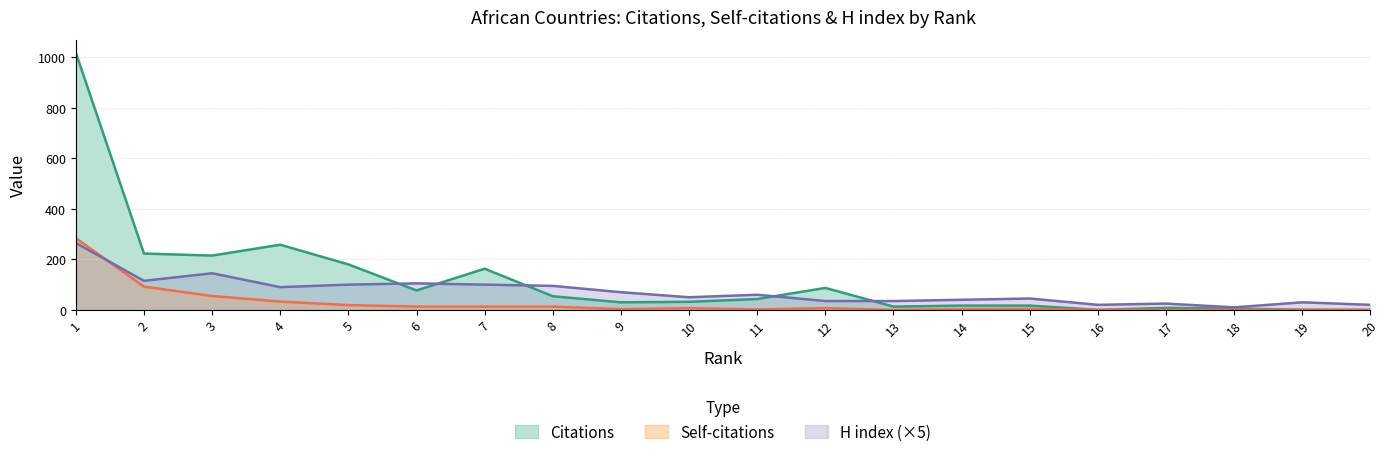

In Citations, how many points are lower than both neighbors (excluding endpoints)?

5